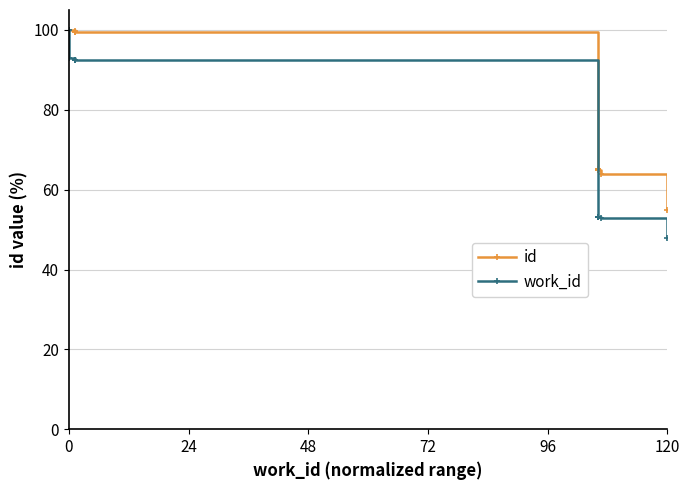

At 72, list the series in order from smallest to largest.

work_id, id